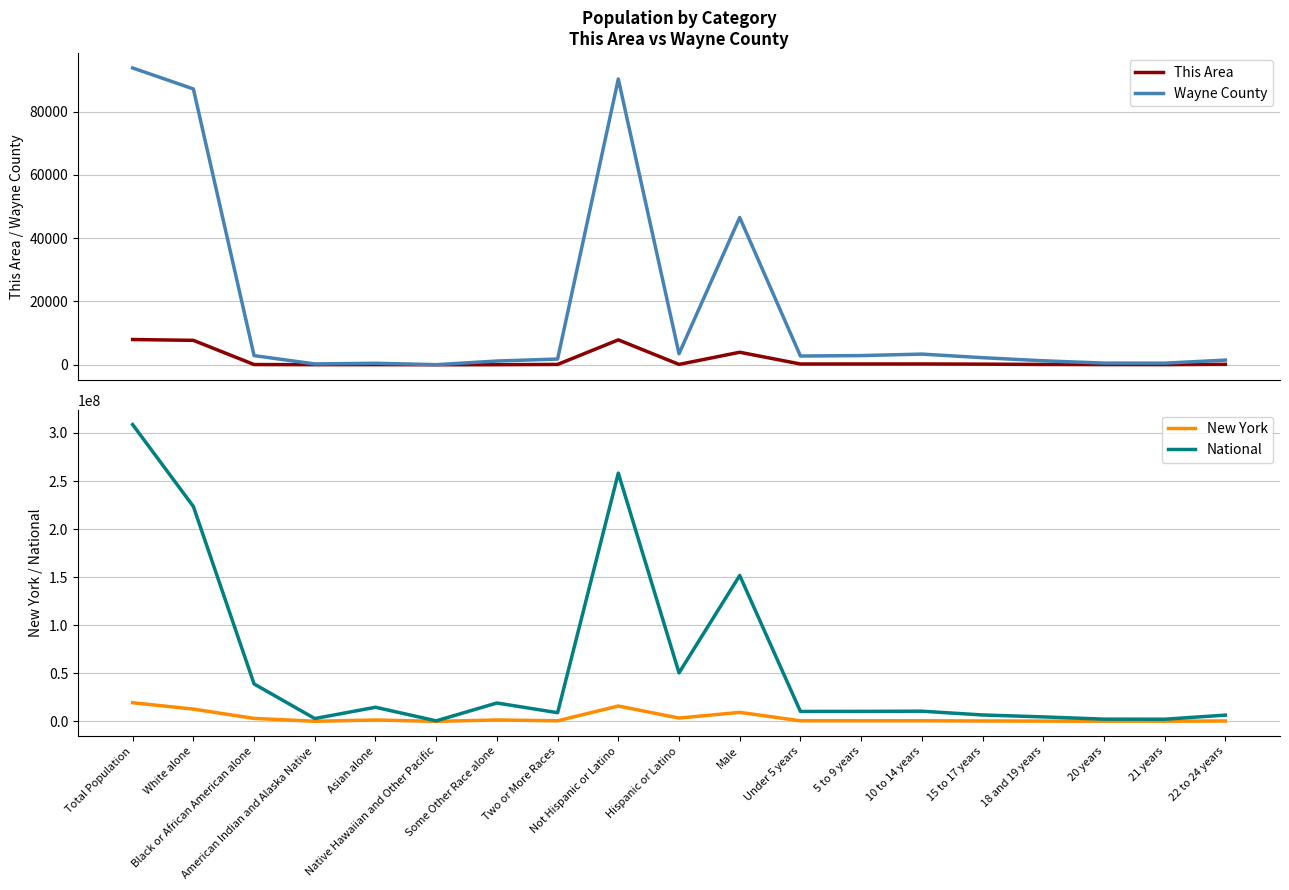

In Wayne County, how many points are lower than both neighbors (excluding endpoints)?

5